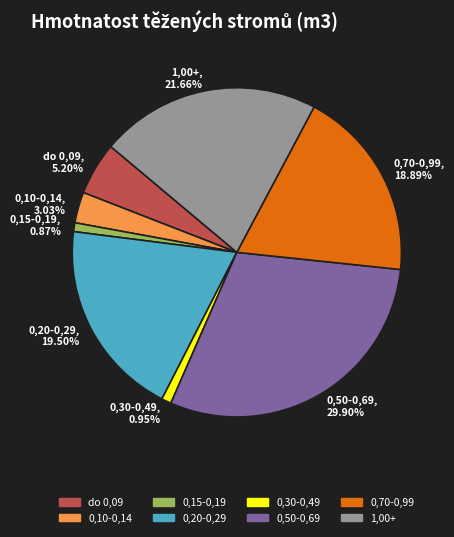

Is there any slice that represents more than half of the pie?

No